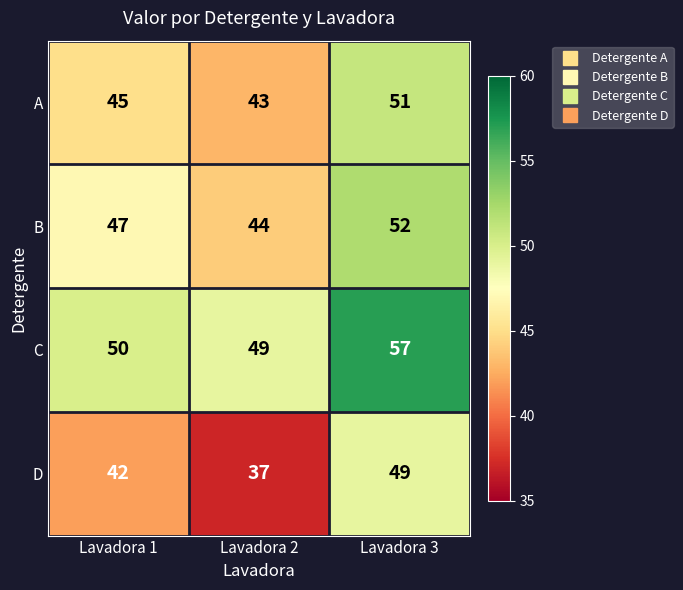

What is the difference between the highest and lowest values at Lavadora 3?

8